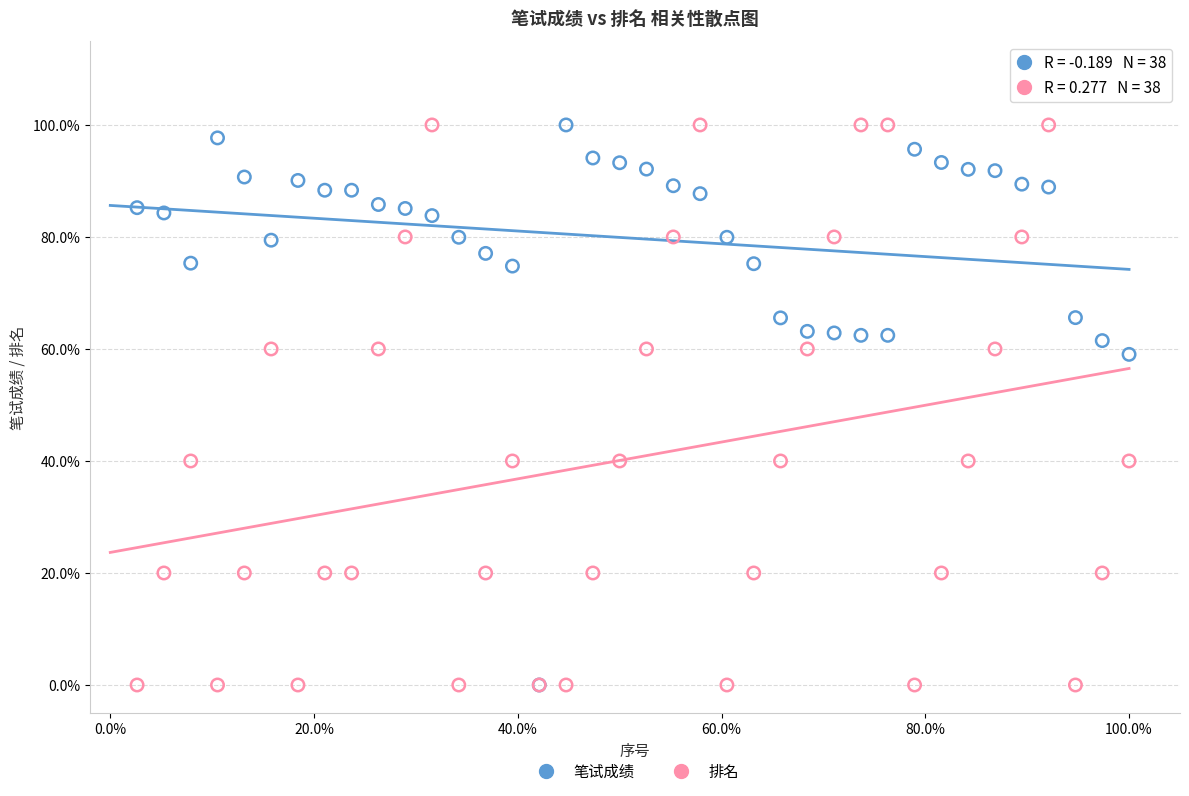

What are all the series names shown in the legend?

笔试成绩, 排名